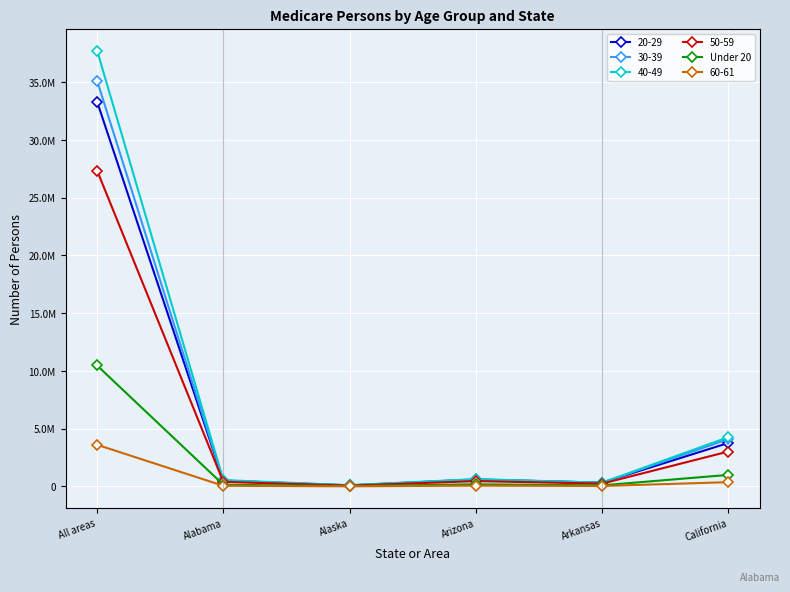

What are all the series names shown in the legend?

20-29, 30-39, 40-49, 50-59, Under 20, 60-61